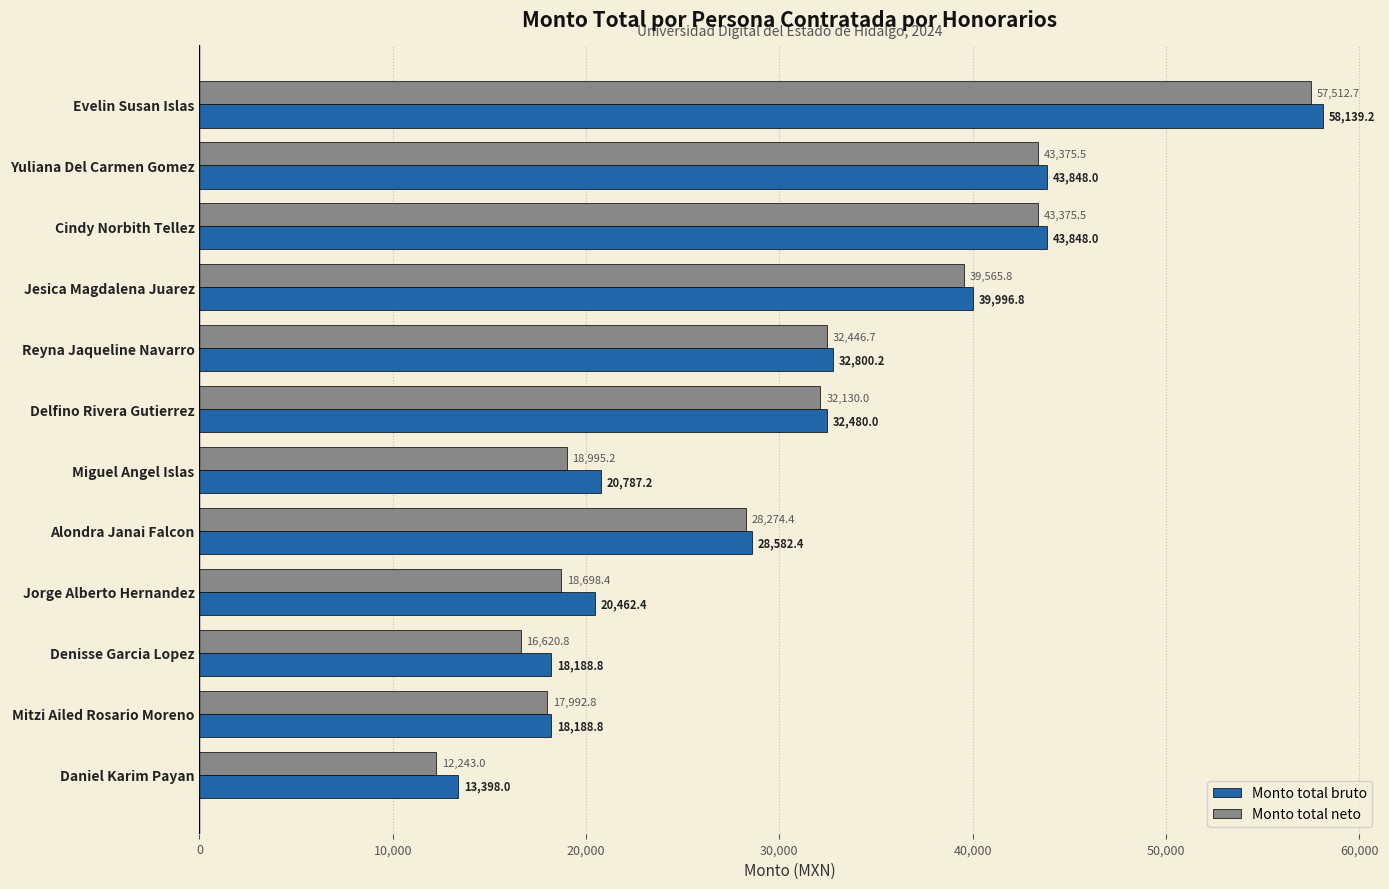

Which category has the lowest value across all series?

Daniel Karim Payan